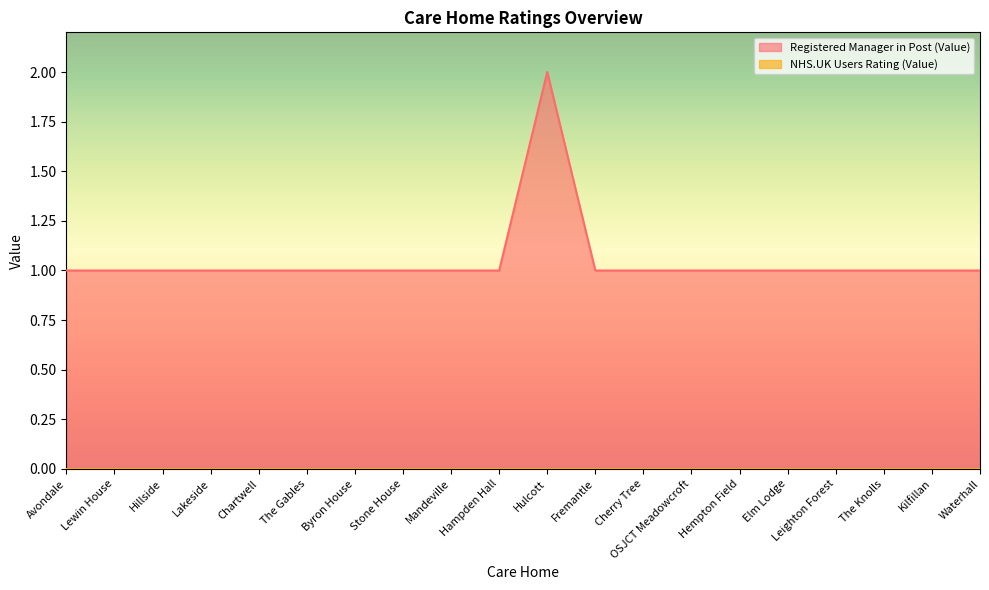

At which category does the data reach its first local peak?

Hulcott